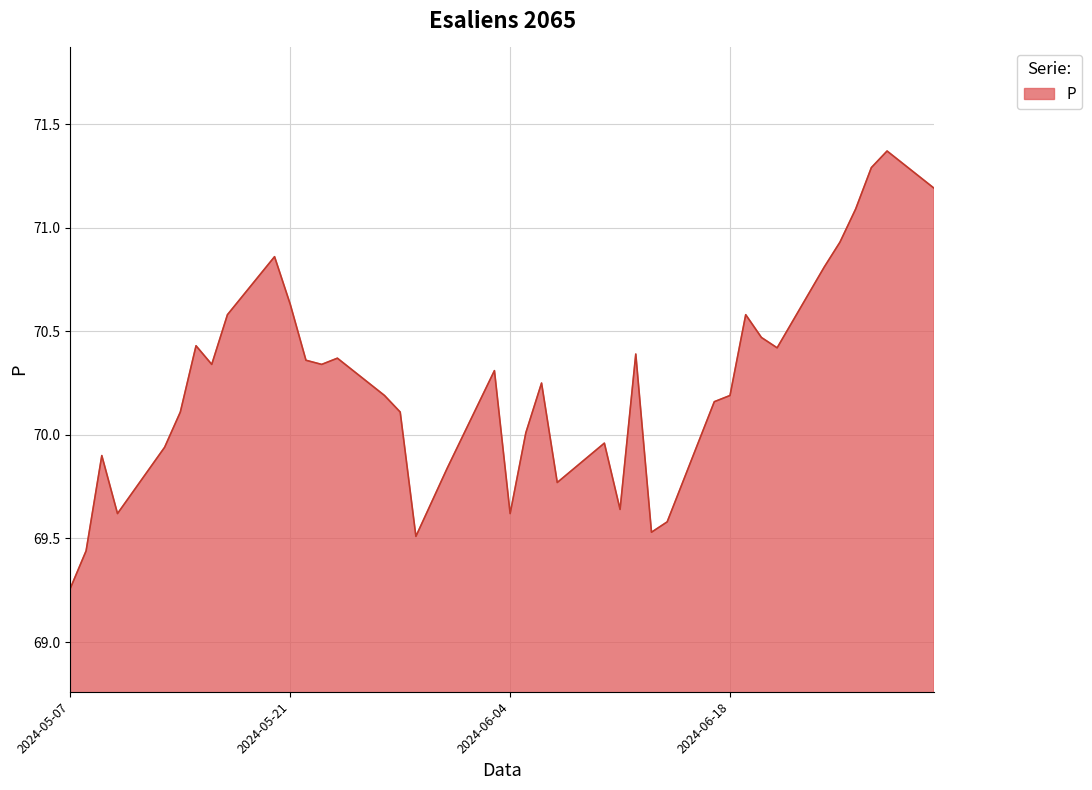

What is the difference between the maximum and minimum values?

2.1